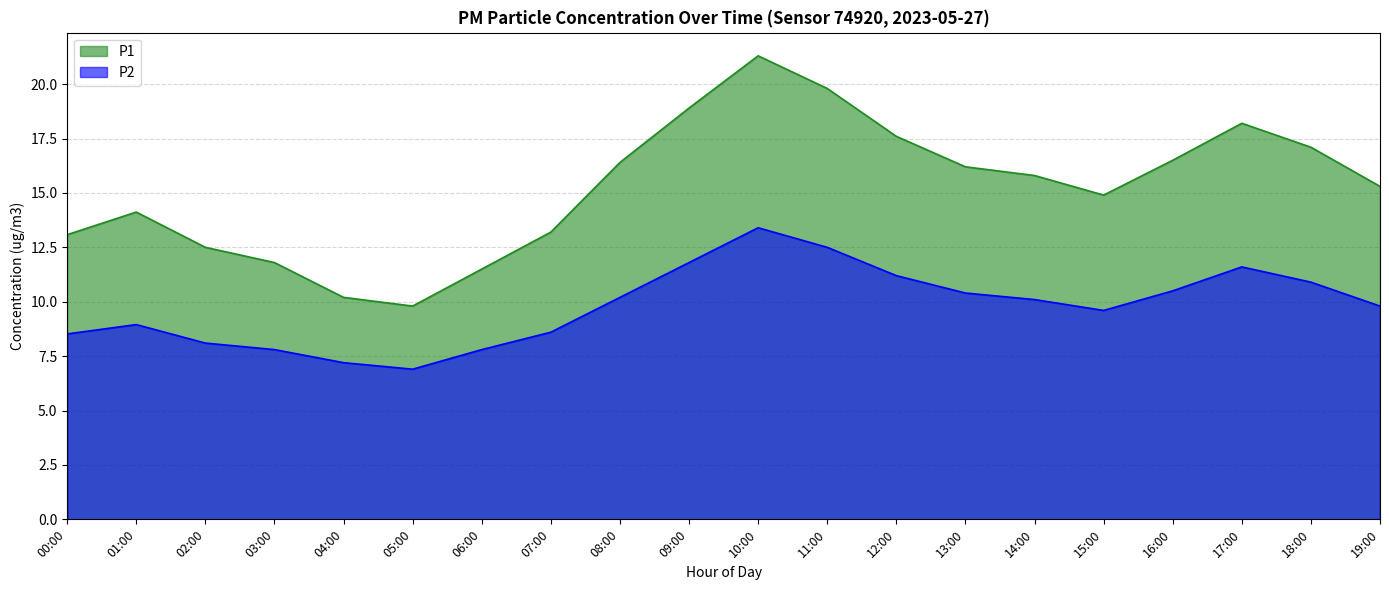

What are all the series names shown in the legend?

P1, P2